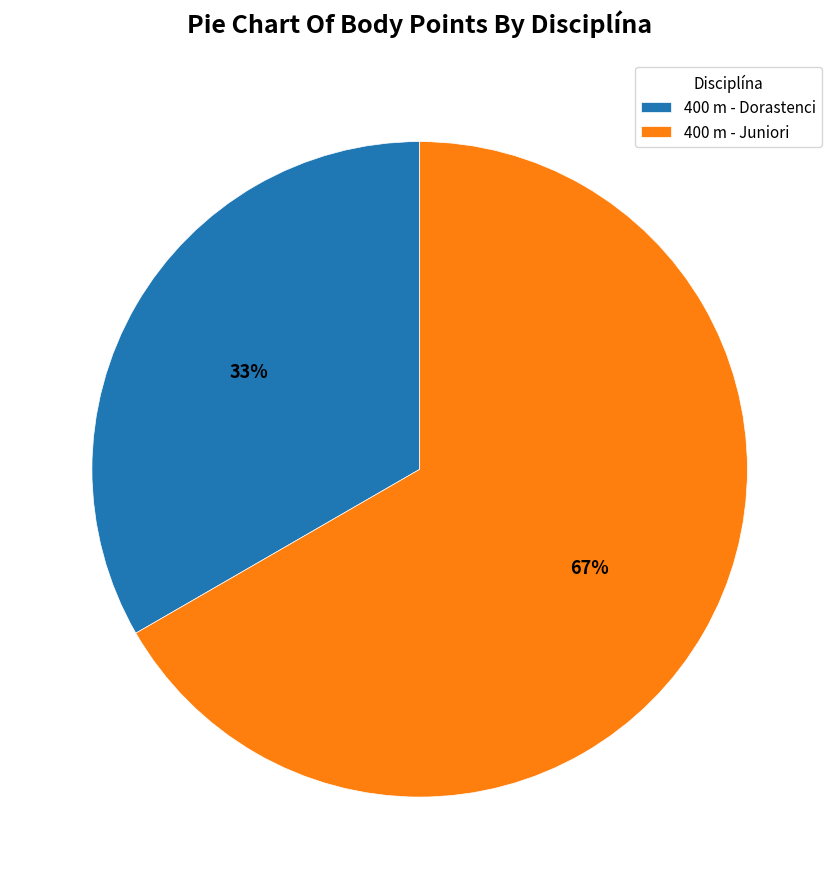

Is it true that 400 m - Juniori is 53% of the pie?

False